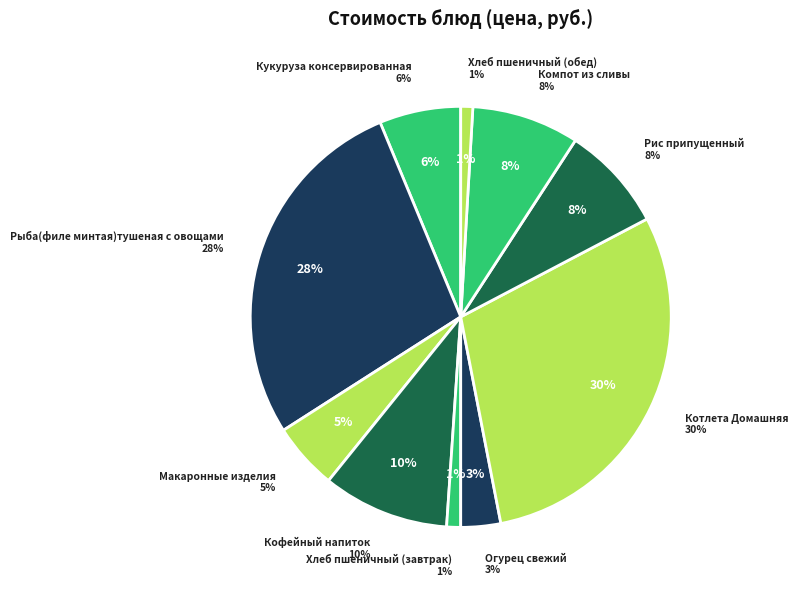

Count the number of slices in the pie.

10